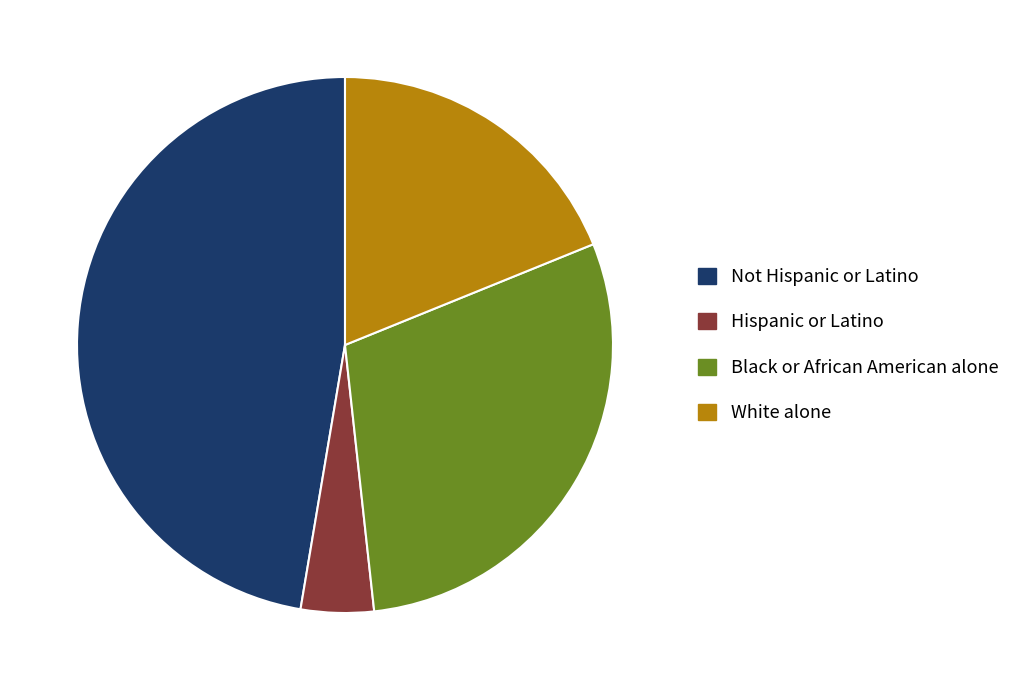

Is it true that Black or African American alone is 43% of the pie?

False